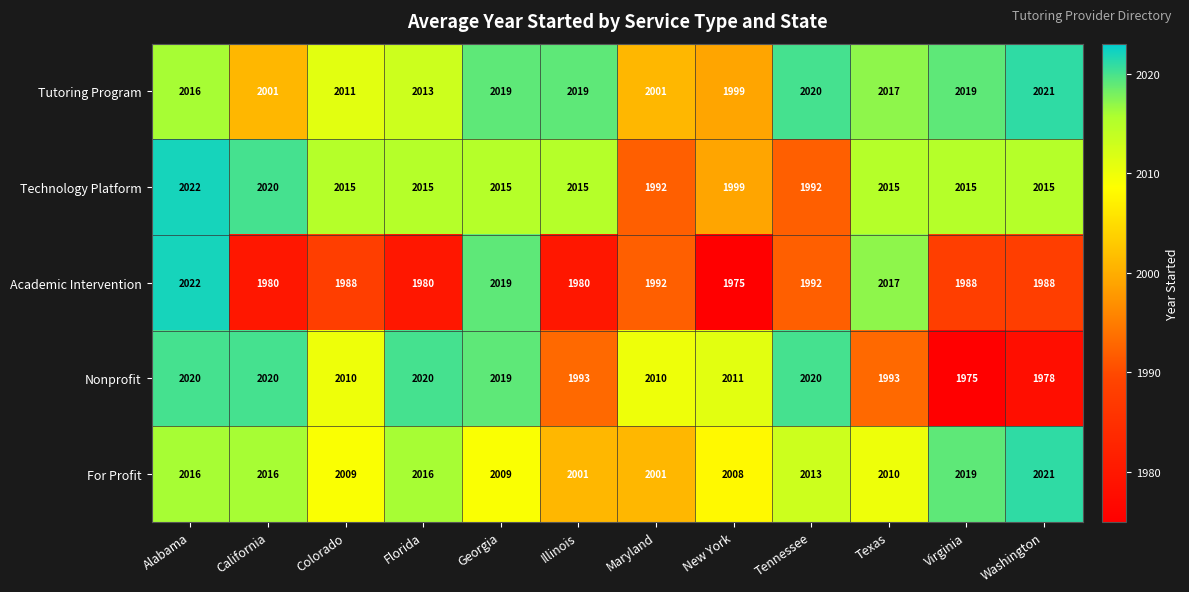

Which series has the widest spread of values?

Academic Intervention